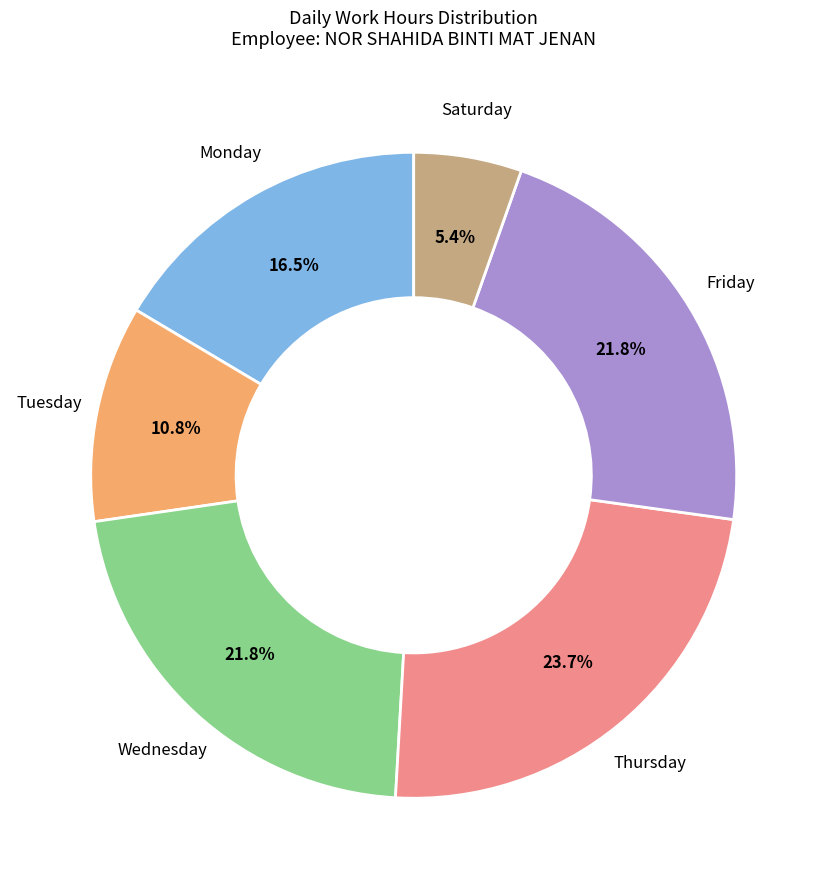

How many segments does this pie chart have?

6